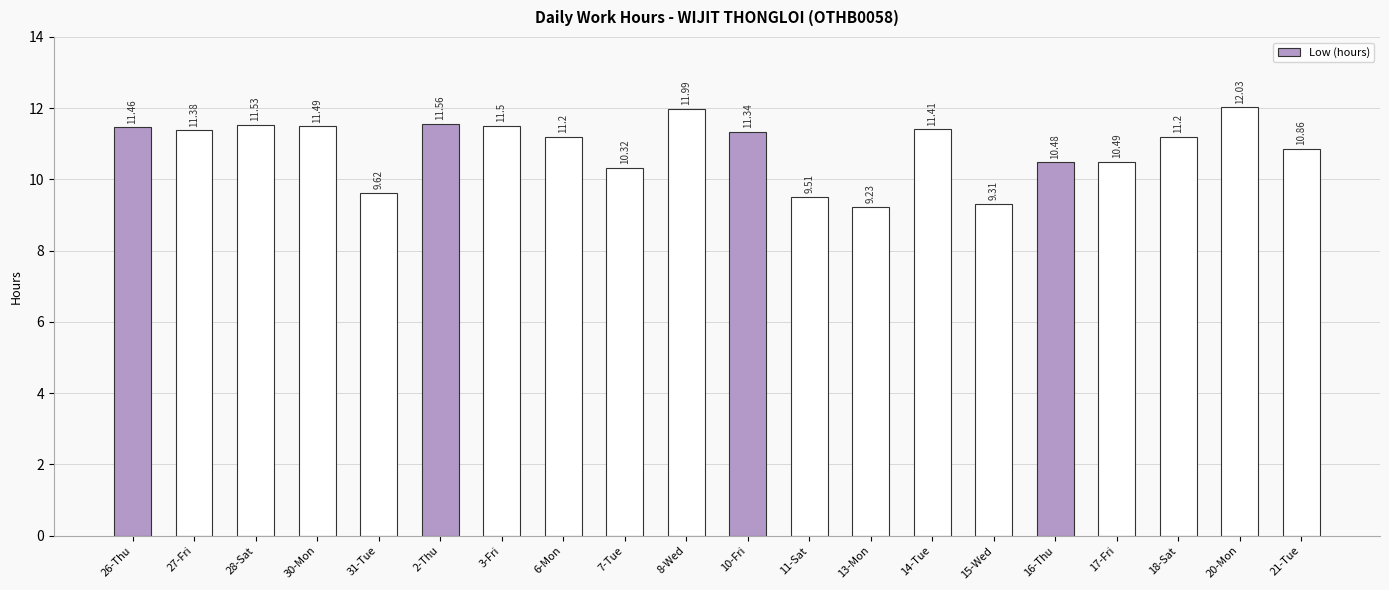

What is the difference between the maximum and second lowest values?

2.7